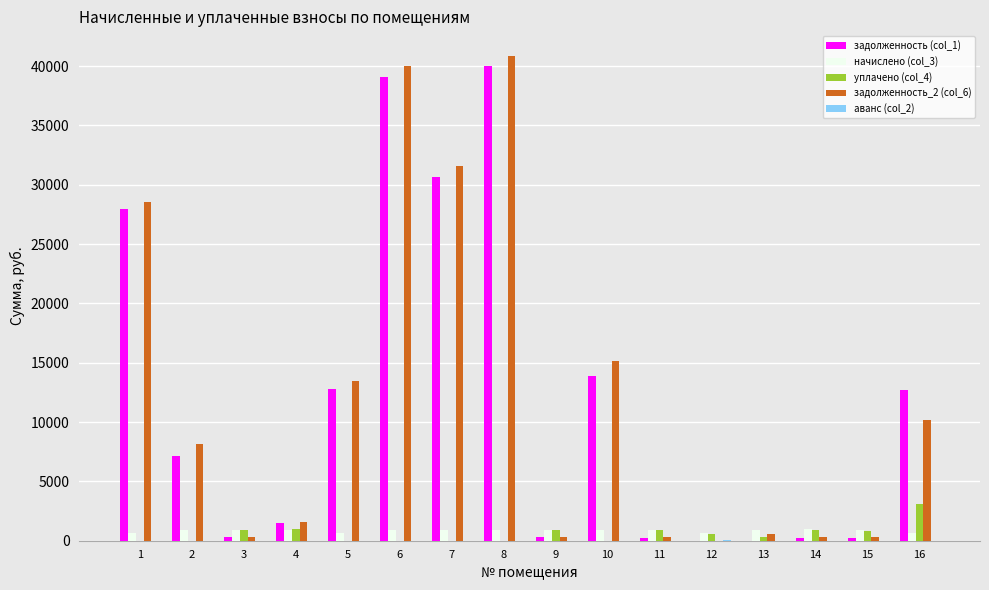

Which series has the largest range (max minus min)?

задолженность_2 (col_6)